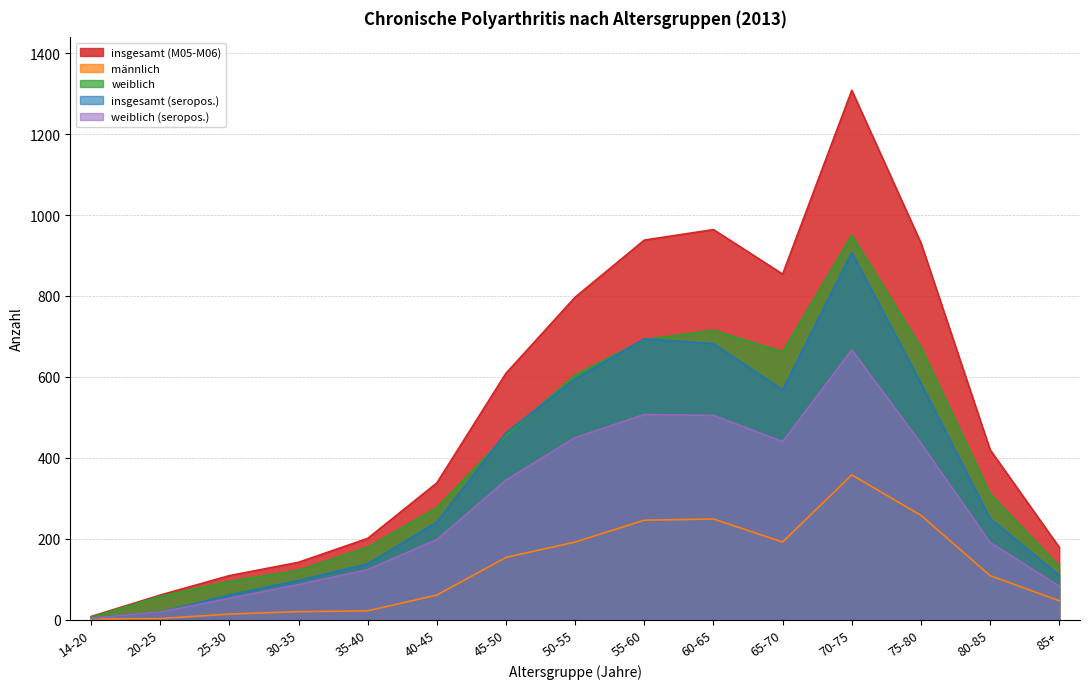

What is the difference between the highest and lowest values at 40-45?

277